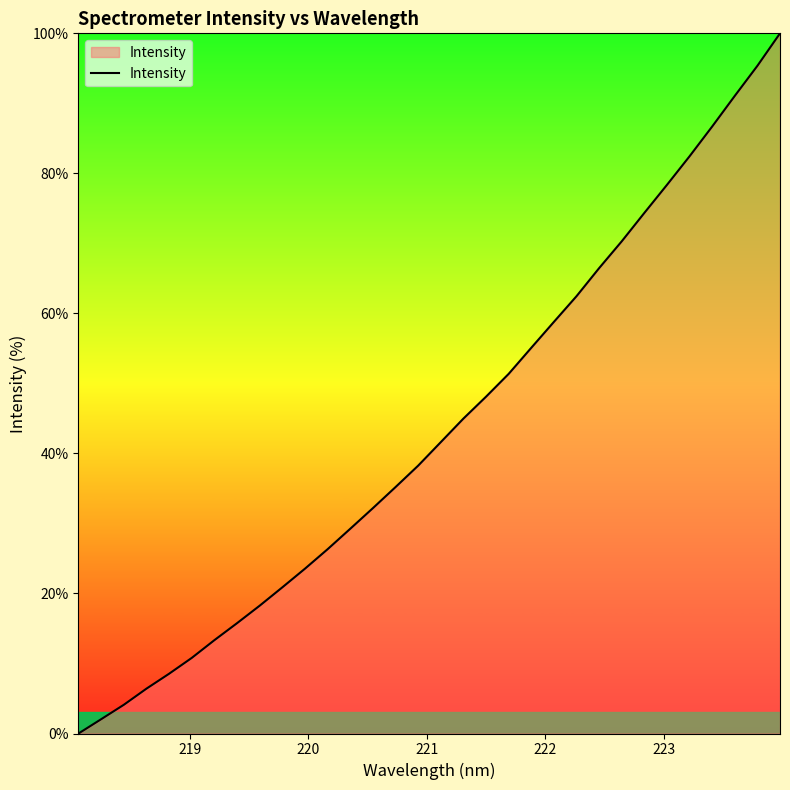

What is the difference between the maximum and minimum values?

100.0